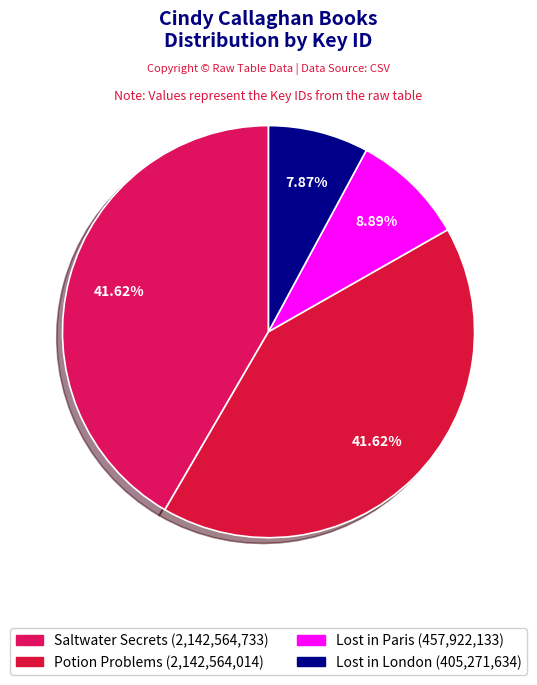

Count the number of slices in the pie.

4